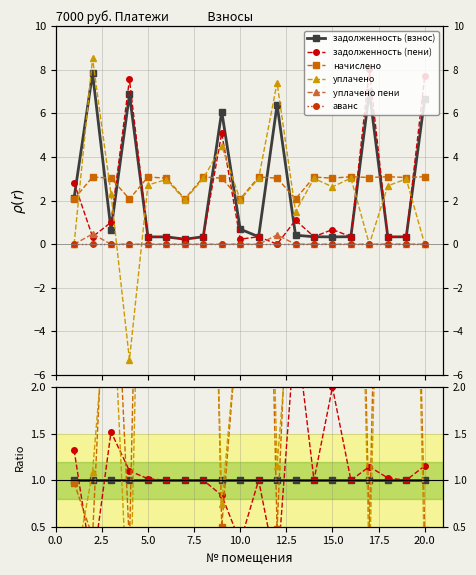

True or false: задолженность (пени) has more than 1 points higher than both neighbors.

True